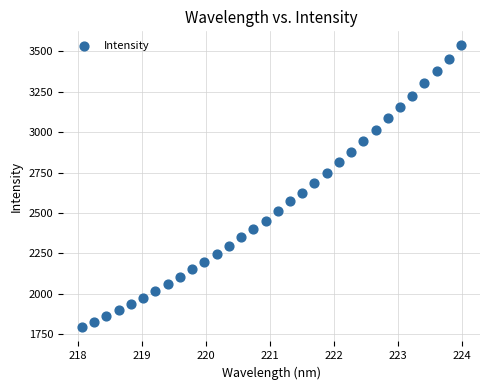

What is the range of Y values (max minus min)?

1747.0